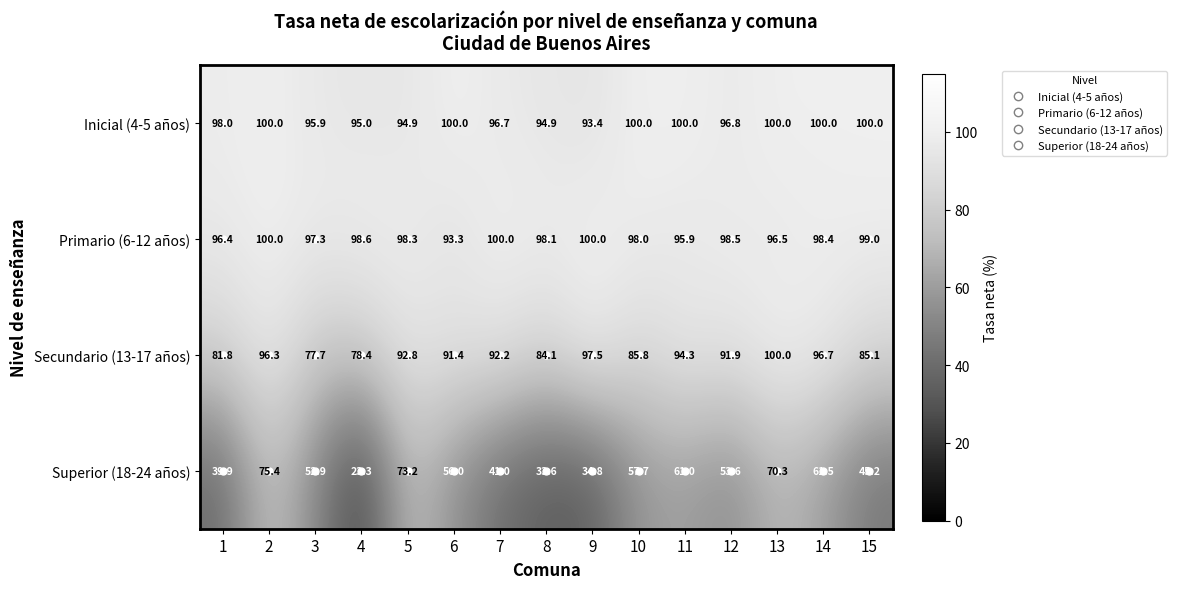

At which category does the chart reach its minimum across all series?

4